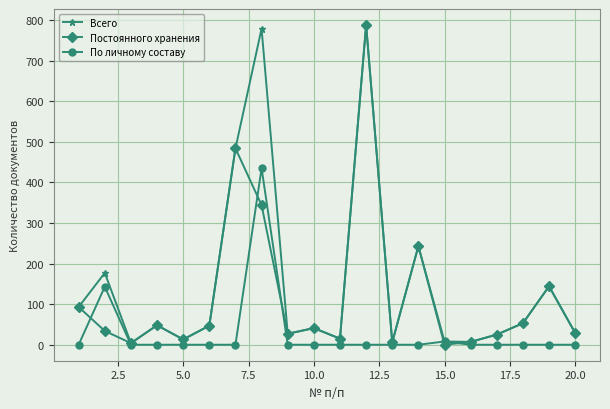

True or false: По личному составу has more than 1 interior local peaks.

True